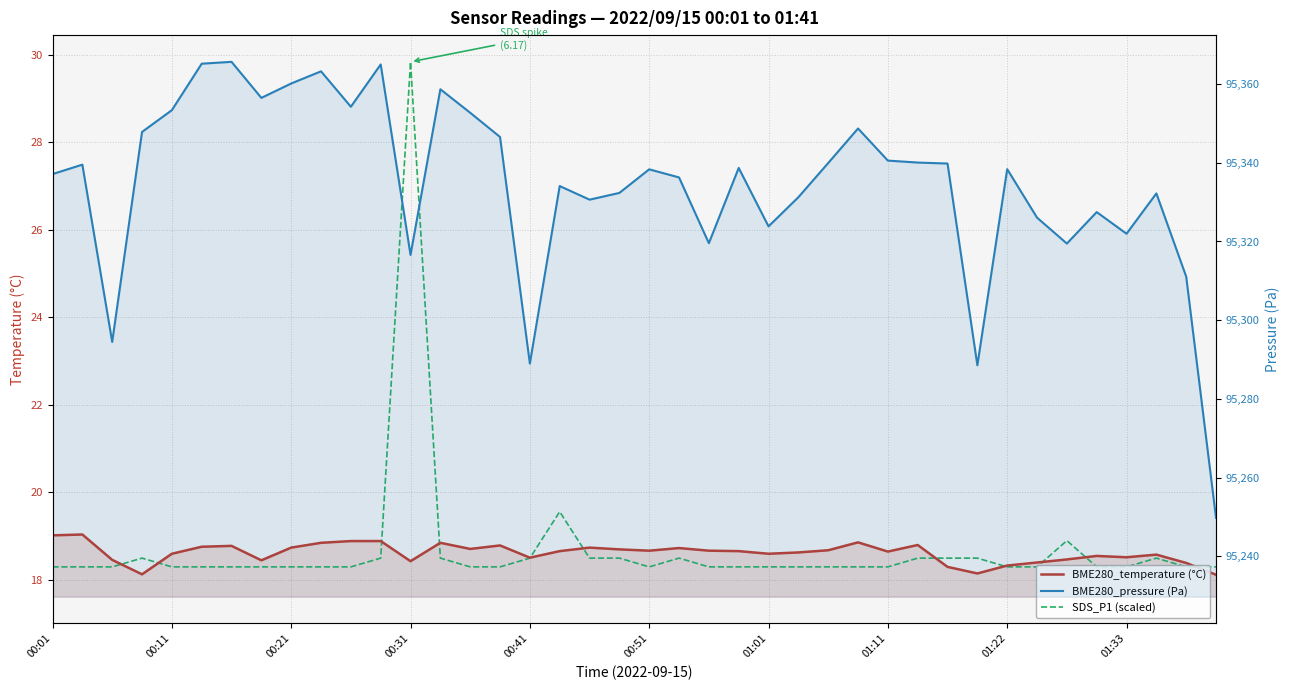

Which series has the widest spread of values?

BME280_pressure (Pa)